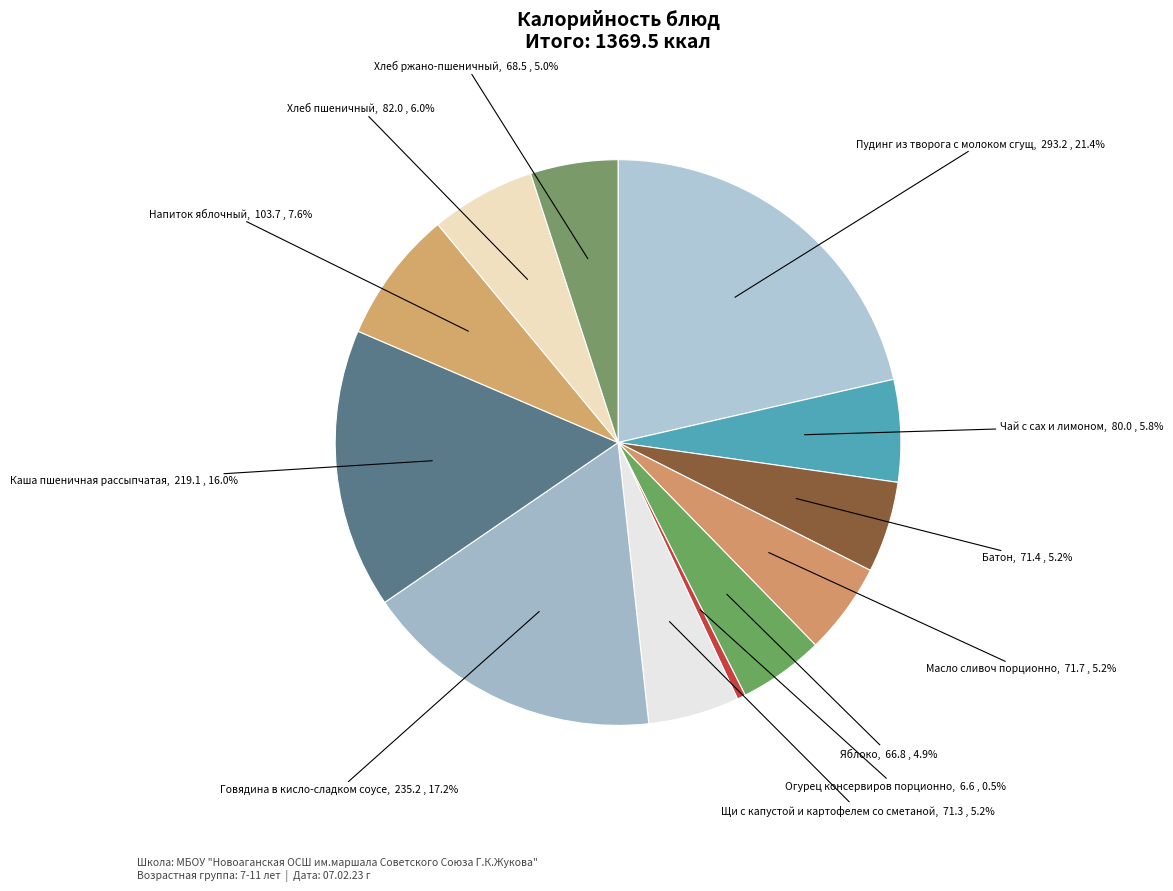

How many segments does this pie chart have?

12